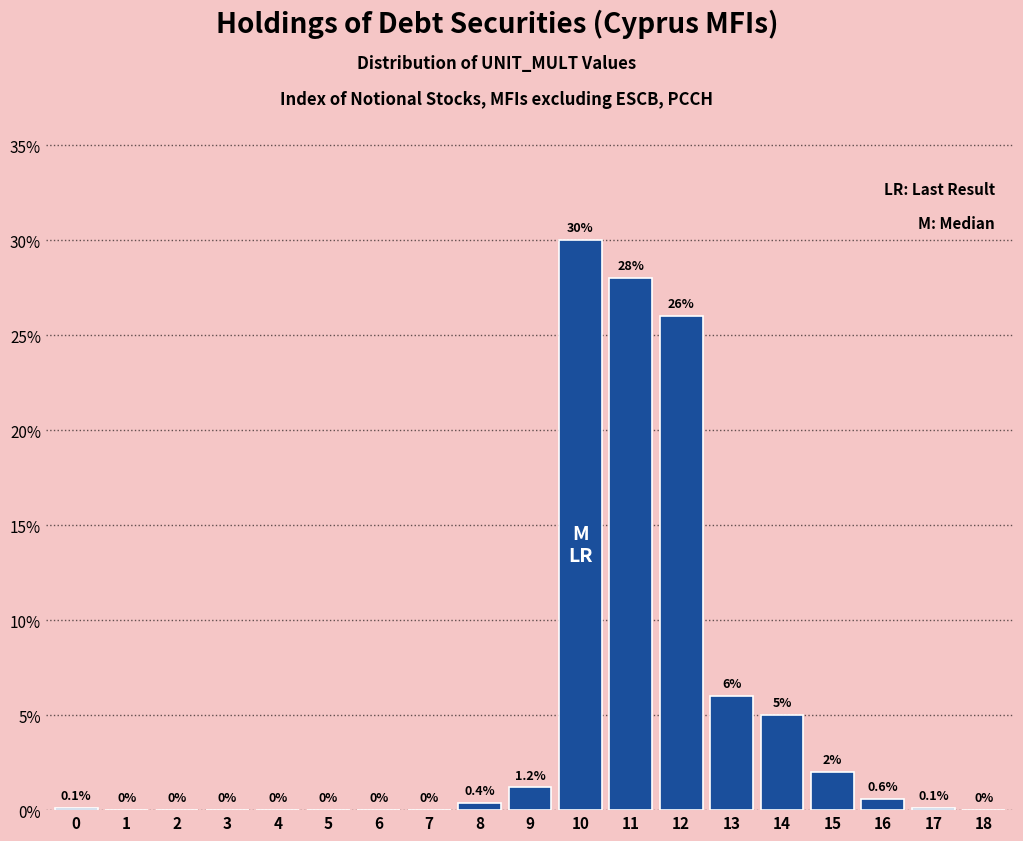

Reading right to left, transcribe all the data shown in this chart.

18=0.0	17=0.1	16=0.6	15=2.0	14=5.0	13=6.0	12=26.0	11=28.0	10=30.0	9=1.2	8=0.4	7=0.0	6=0.0	5=0.0	4=0.0	3=0.0	2=0.0	1=0.0	0=0.1